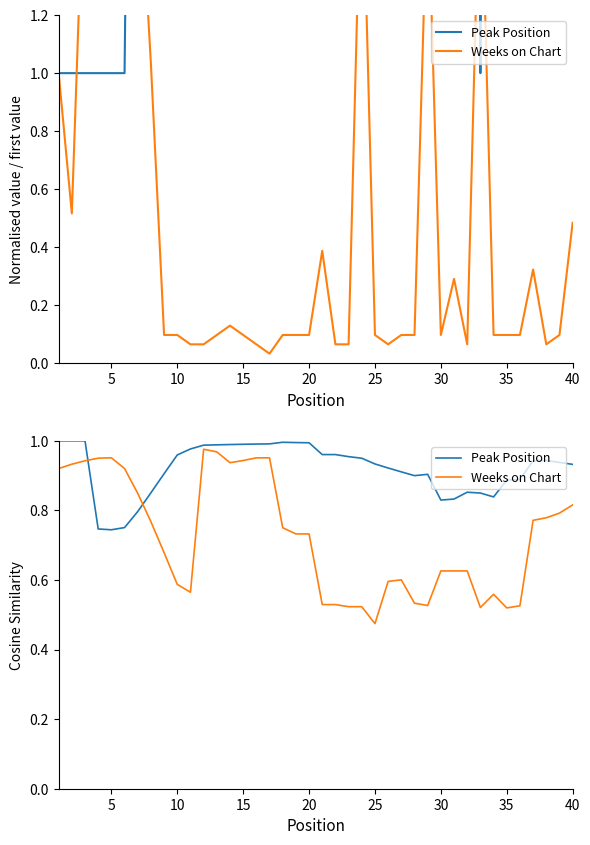

True or false: Peak Position has more than 2 points higher than both neighbors.

True